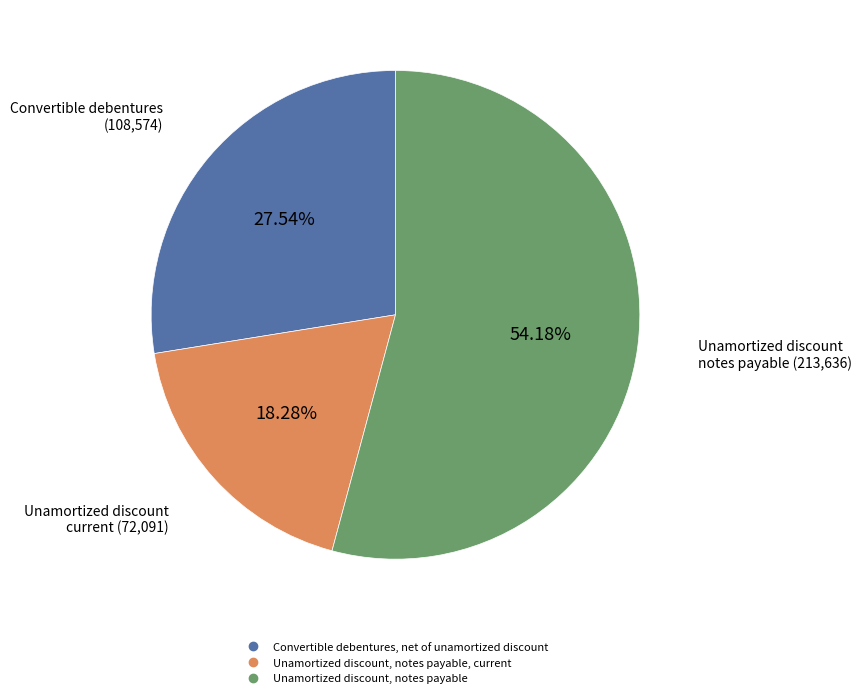

Does any single category account for the majority?

Yes